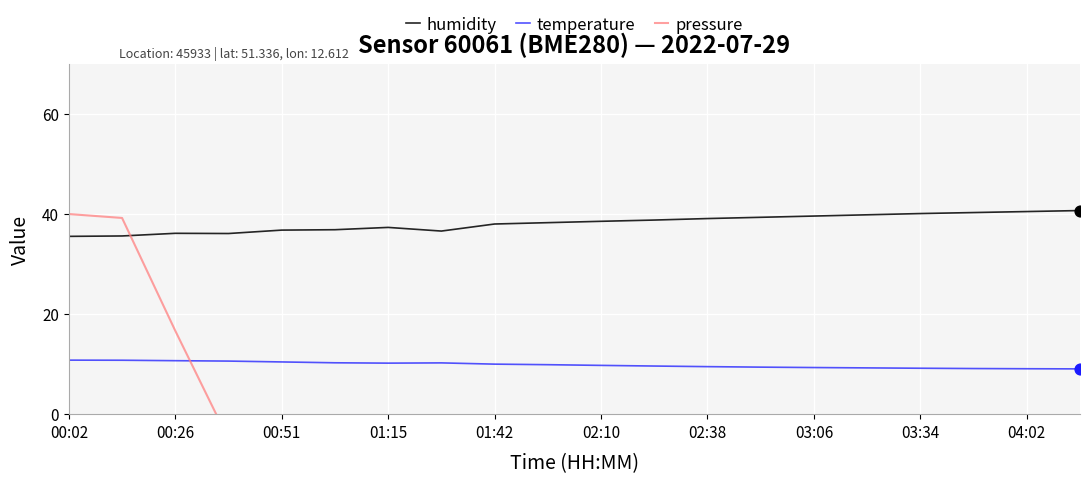

At how many categories does at least one series exceed 16?

20